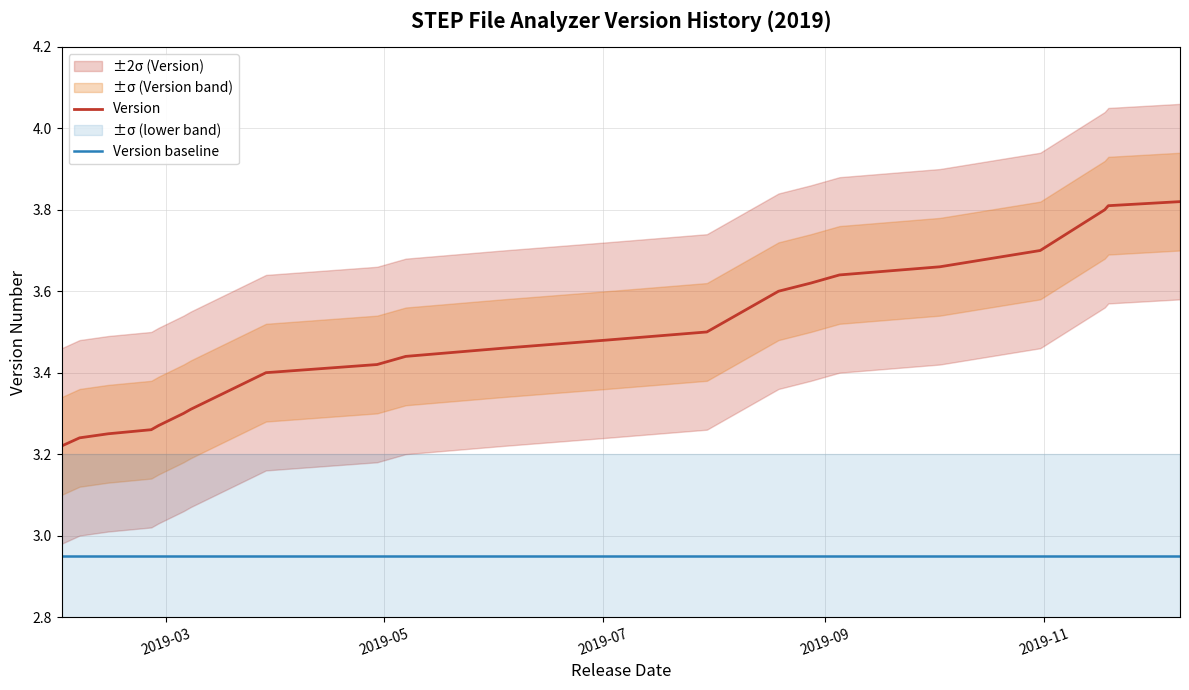

True or false: Version and Version baseline cross at least once.

False